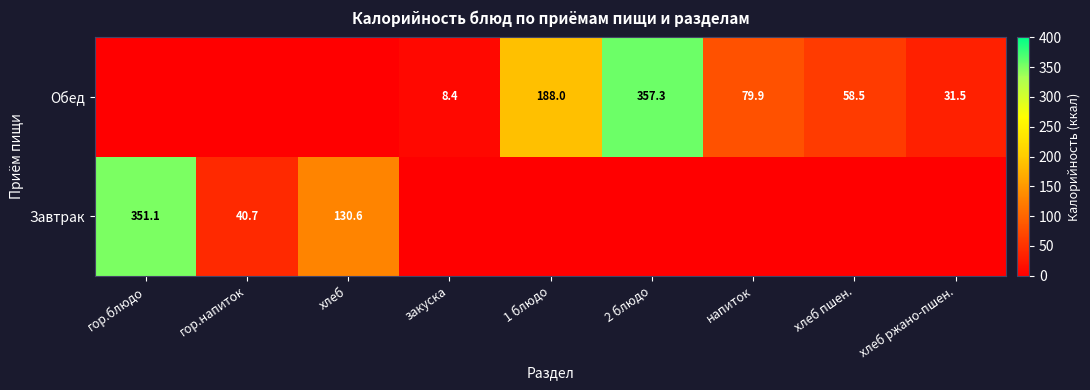

What is the sum of the Обед values at 2 блюдо and закуска?

365.7